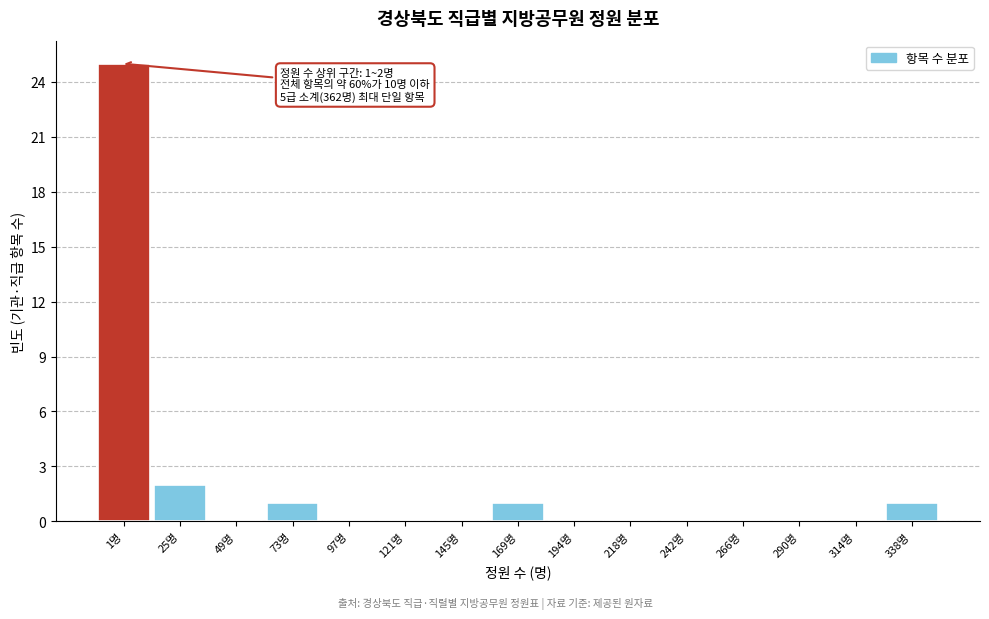

Reading left to right, what are all the values shown in this chart?

1명=25	25명=2	49명=0	73명=1	97명=0	121명=0	145명=0	169명=1	194명=0	218명=0	242명=0	266명=0	290명=0	314명=0	338명=1